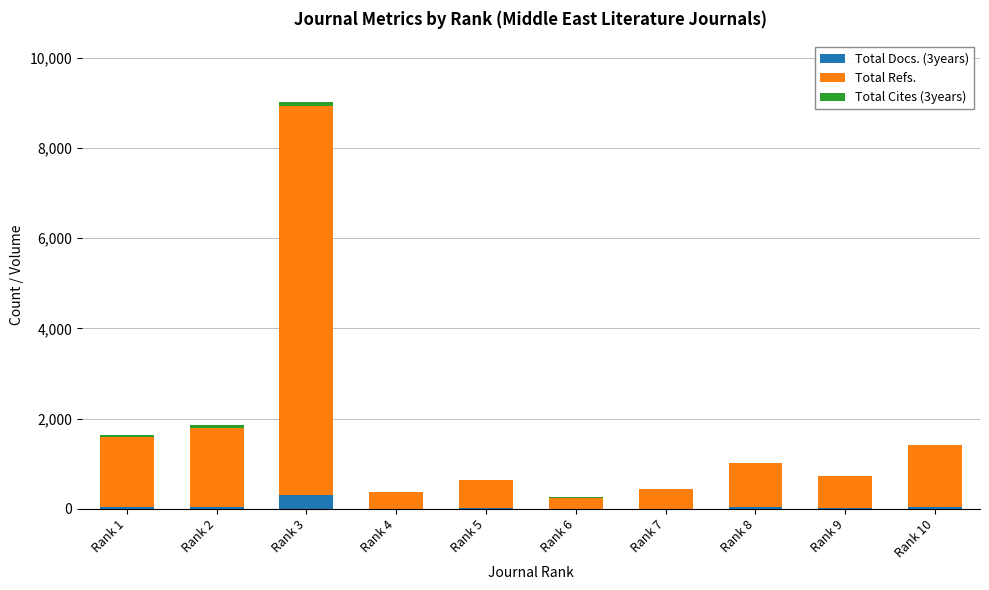

At which category is the sum across all series the highest?

Rank 3